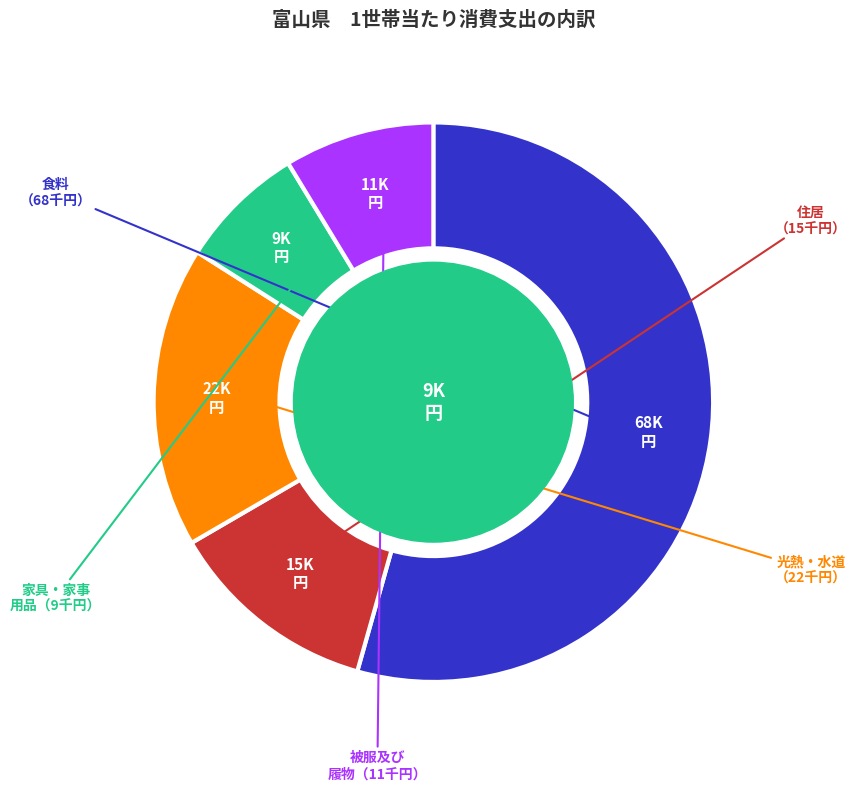

Is there any slice that represents more than half of the pie?

Yes